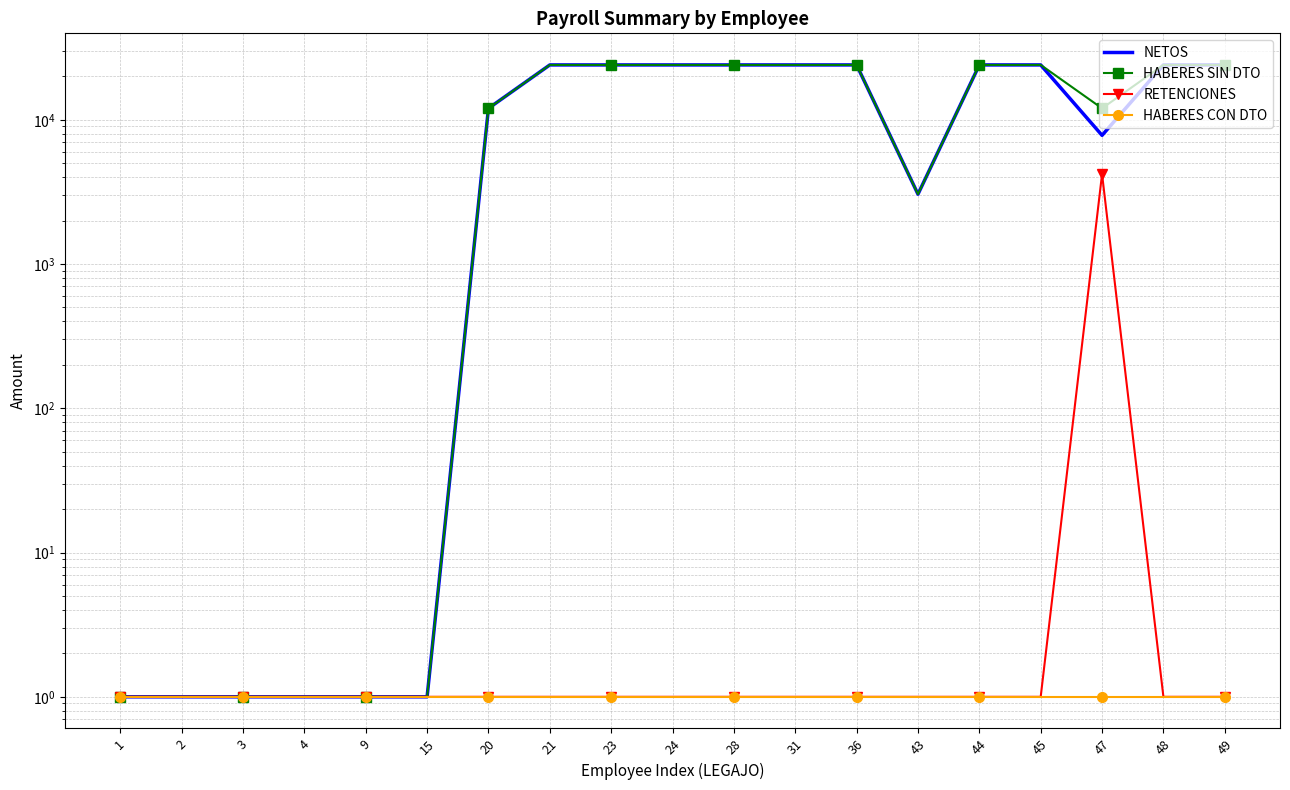

True or false: NETOS and HABERES SIN DTO cross at least once.

False